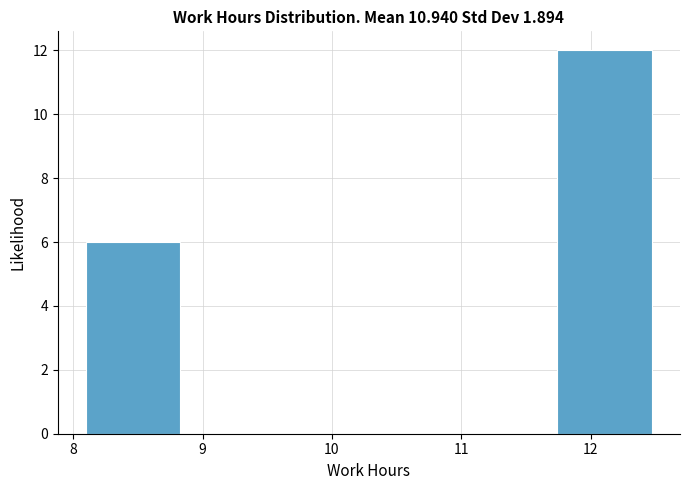

Reading left to right, list every bar in this chart as the range it spans on the x-axis followed by its height. Neither the bar edges nor the heights are printed on the chart, so give them approximately, as read against the axes.

8.1 to 8.8: 6
8.8 to 9.6: 0
9.6 to 10.3: 0
10.3 to 11.0: 0
11.0 to 11.7: 0
11.7 to 12.5: 12